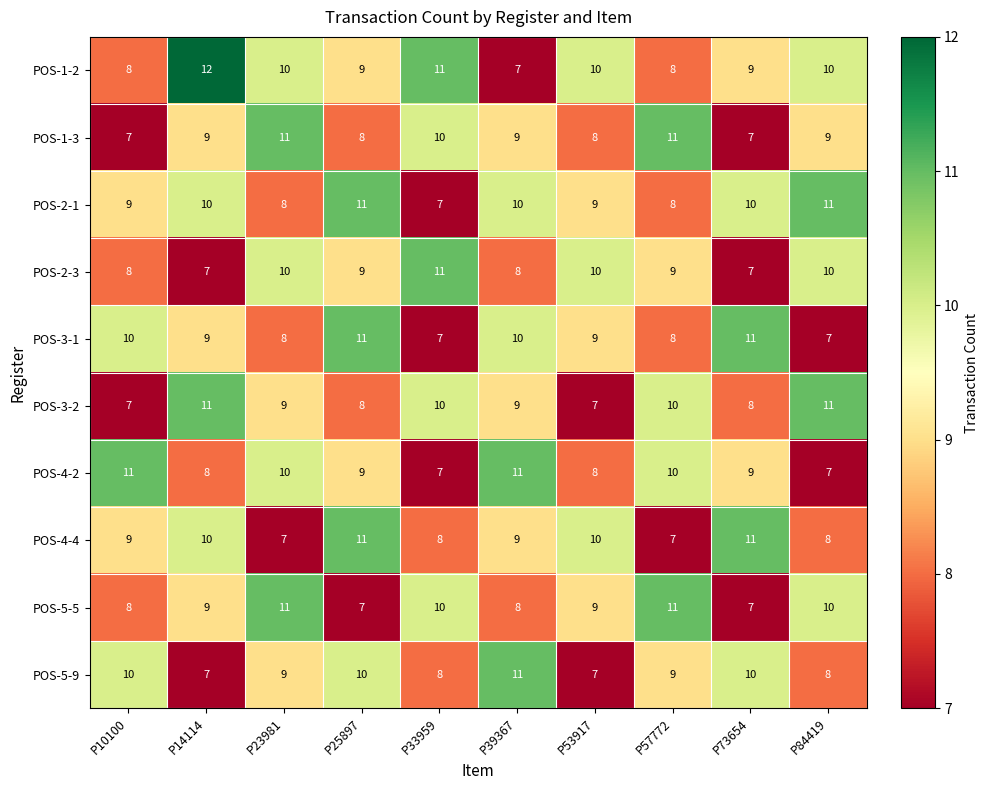

The value of POS-1-2 at P14114 is 18. True or false?

False